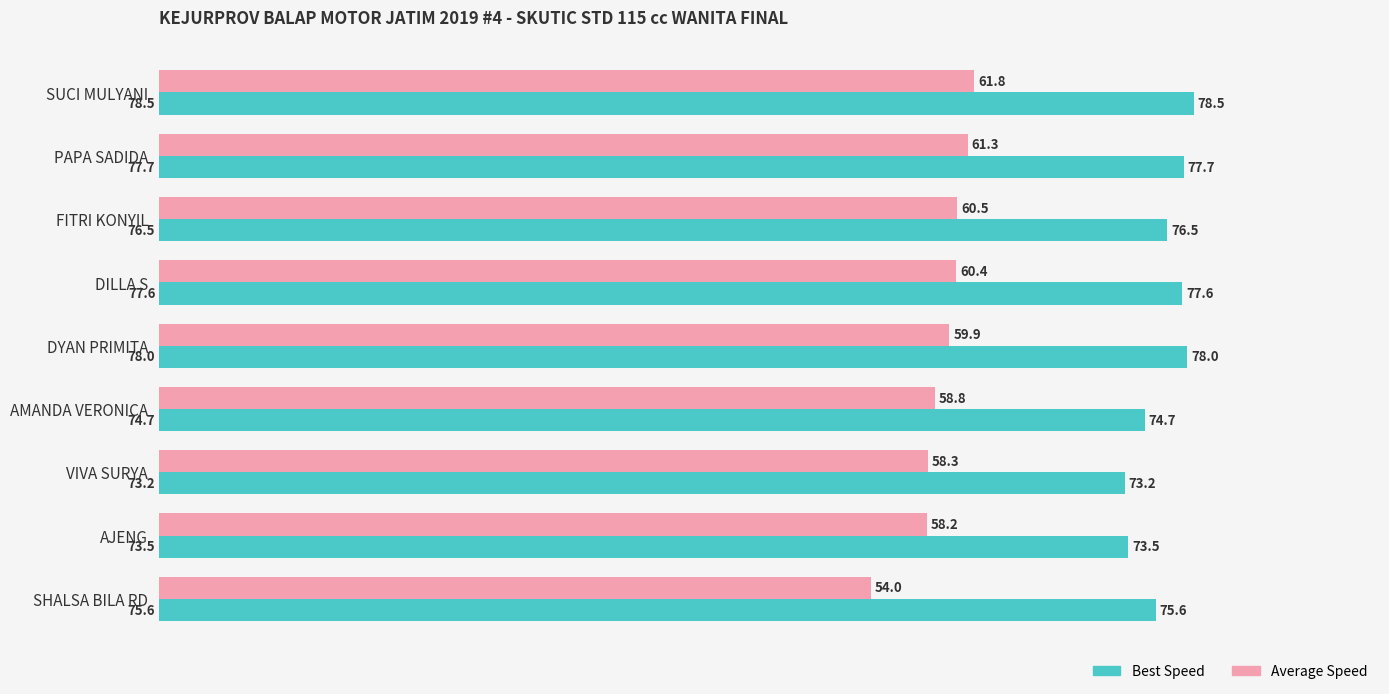

List the series in order of their overall mean, lowest first.

Average Speed, Best Speed